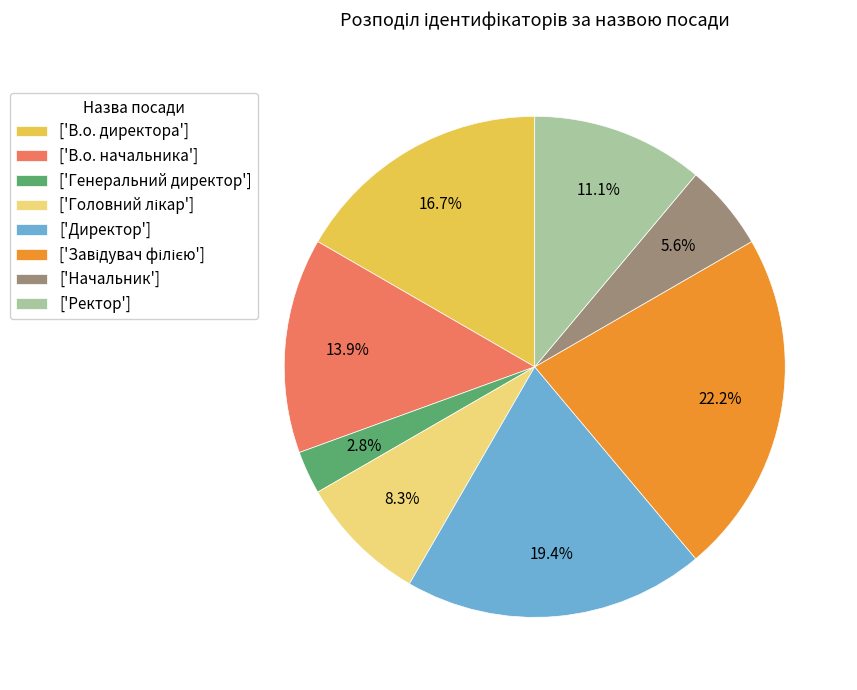

To the nearest percent, what is the average slice percentage?

12%